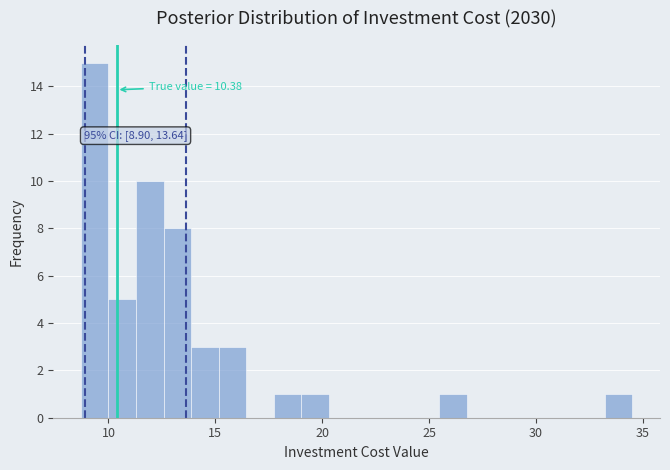

Read against the x-axis, roughly where is the centre of the tallest bar?

9.5